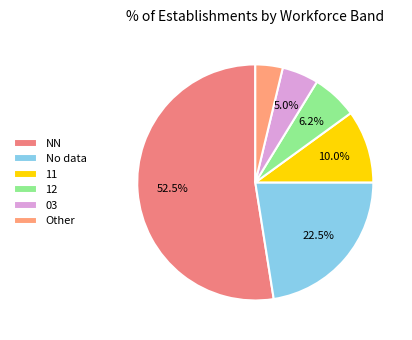

Which has a higher value, NN or 11?

NN